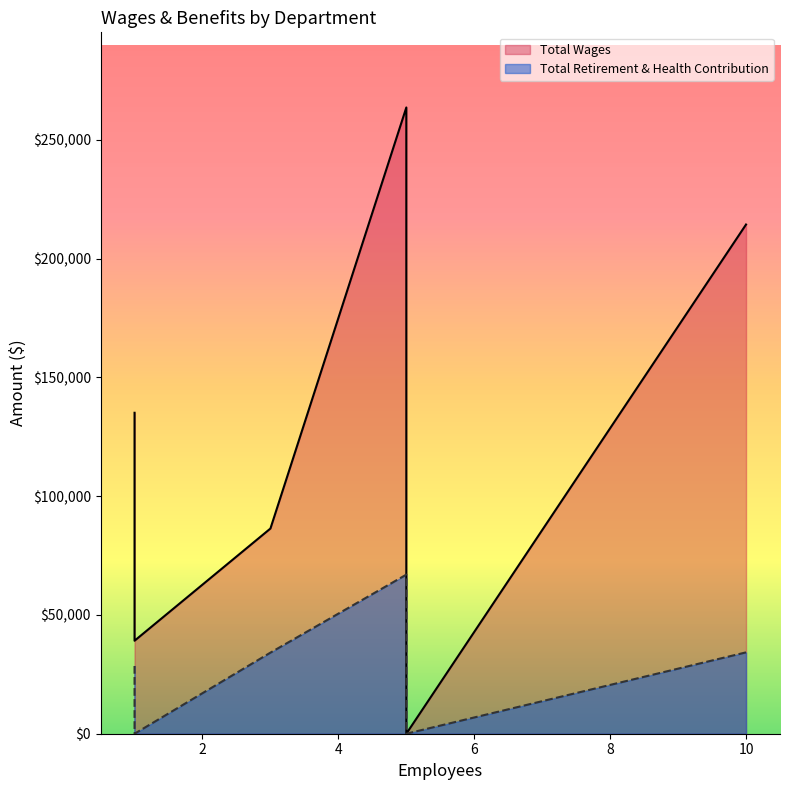

Rank the series at Board Of Directors from highest to lowest value.

Total Wages, Total Retirement & Health Contribution